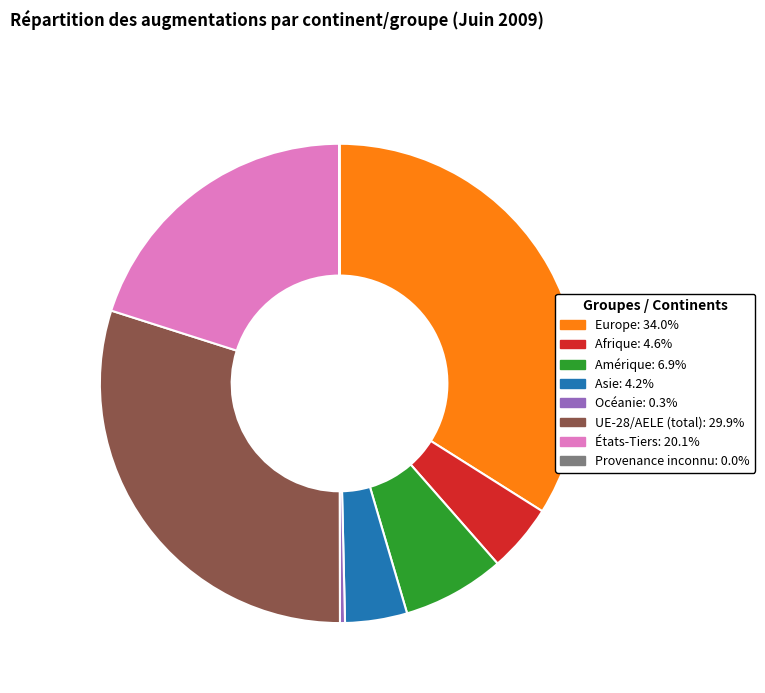

Is the sum of Europe and États-Tiers greater than half?

Yes